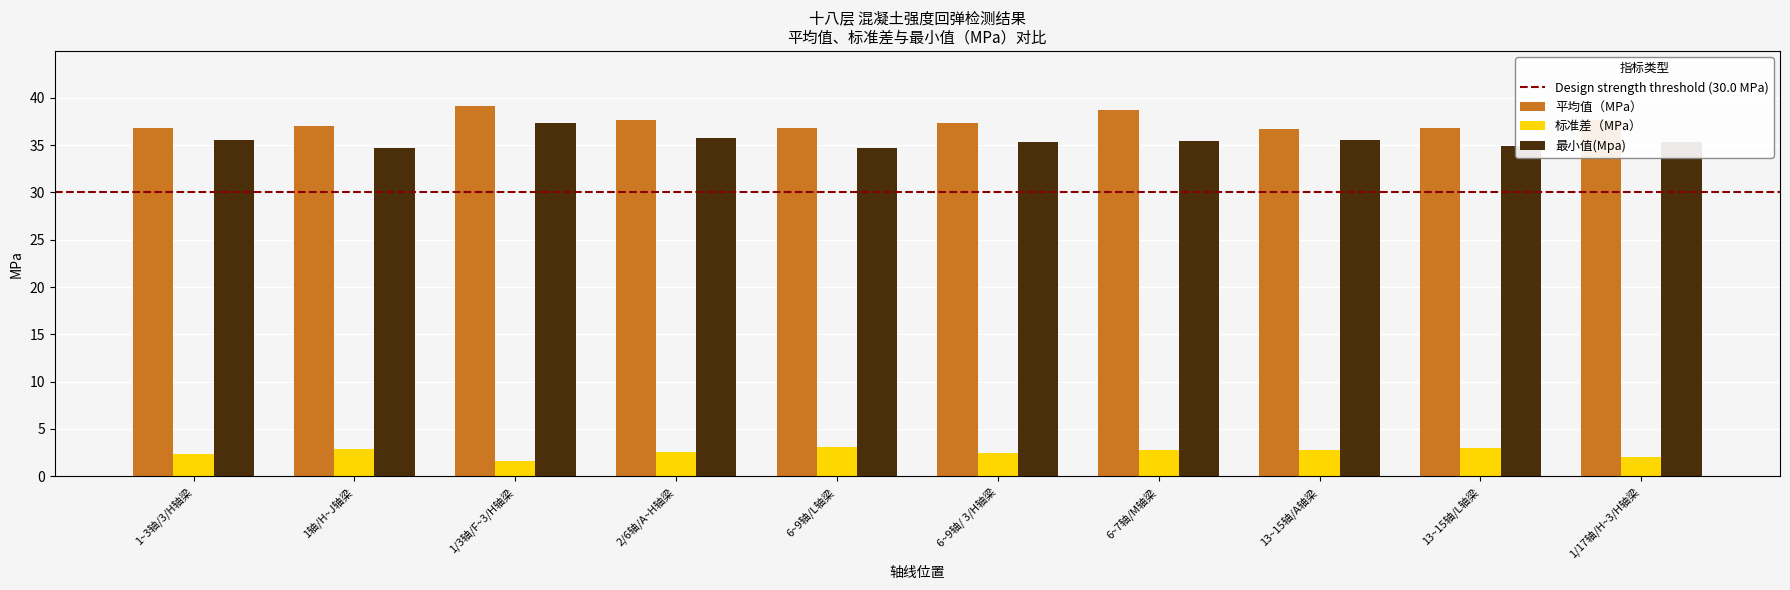

How many categories are shown in the chart?

10